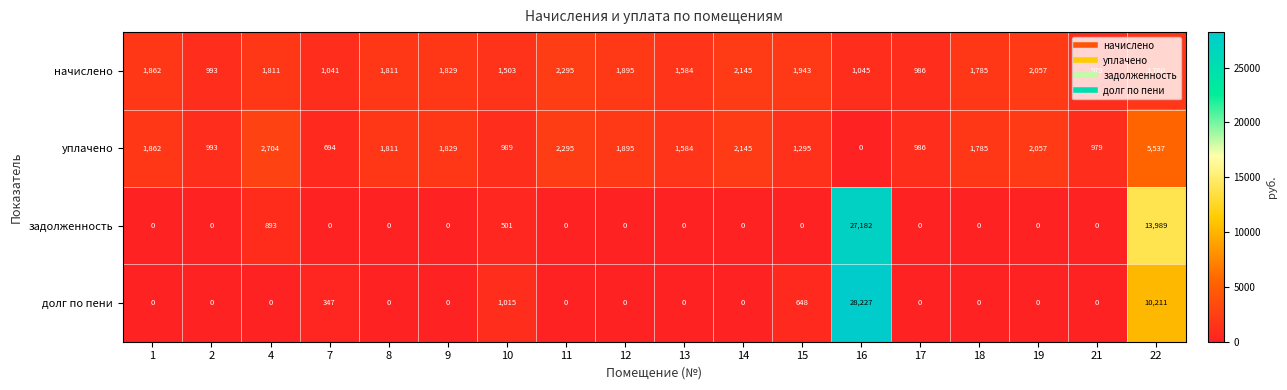

The начислено series shows 1609 at 17. True or false?

False